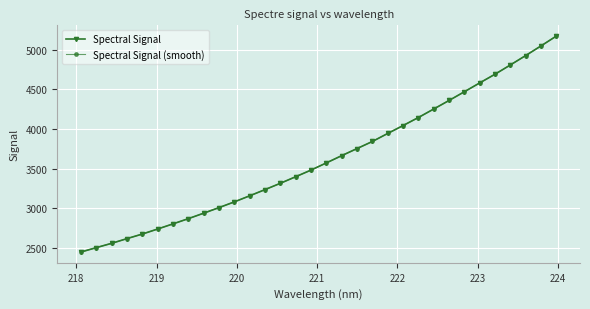

What is the sum of all Spectral Signal values?

116156.4